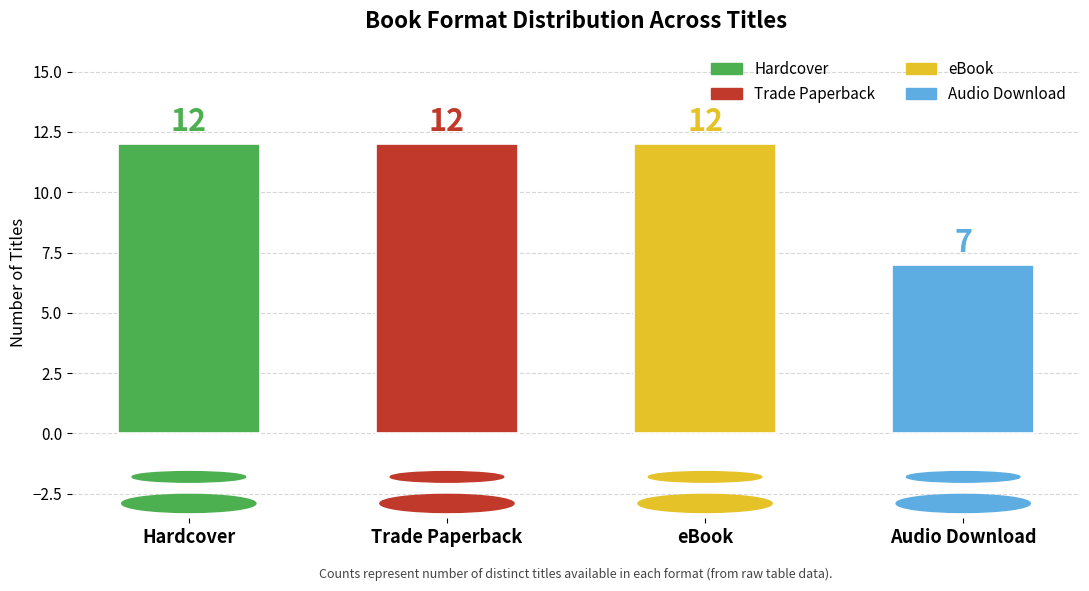

How many bars are there in total?

4